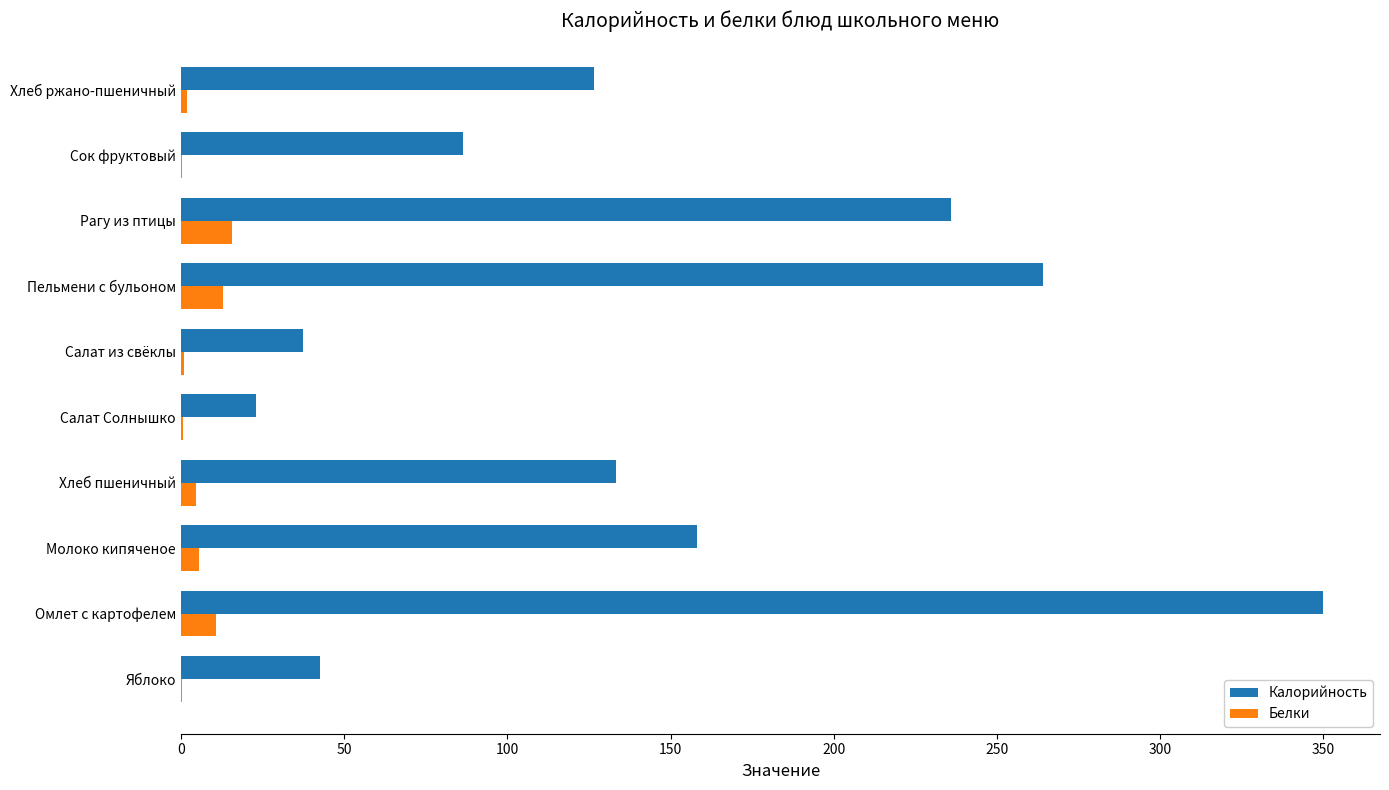

True or false: Калорийность has a value of 213.8 at Хлеб ржано-пшеничный.

False